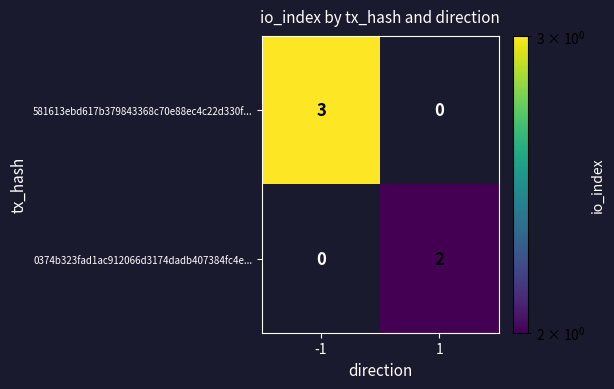

List the series in order of their peak value, lowest first.

0374b323fad1ac912066d3174dadb407384fc4e..., 581613ebd617b379843368c70e88ec4c22d330f...